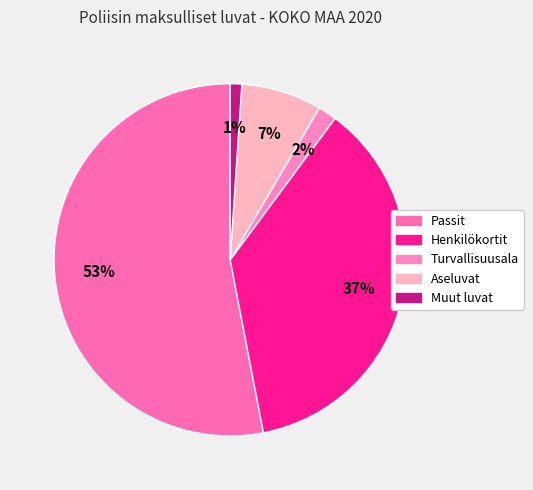

How many slices are in this pie chart?

5